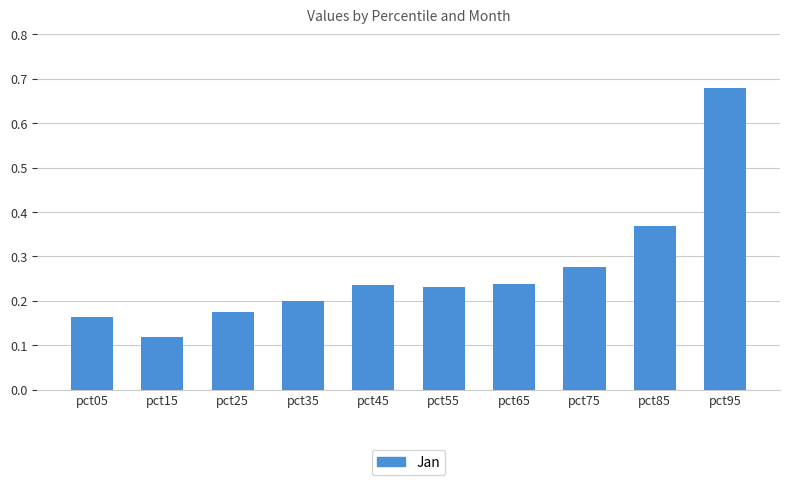

Which label corresponds to the smallest value in the chart?

pct15